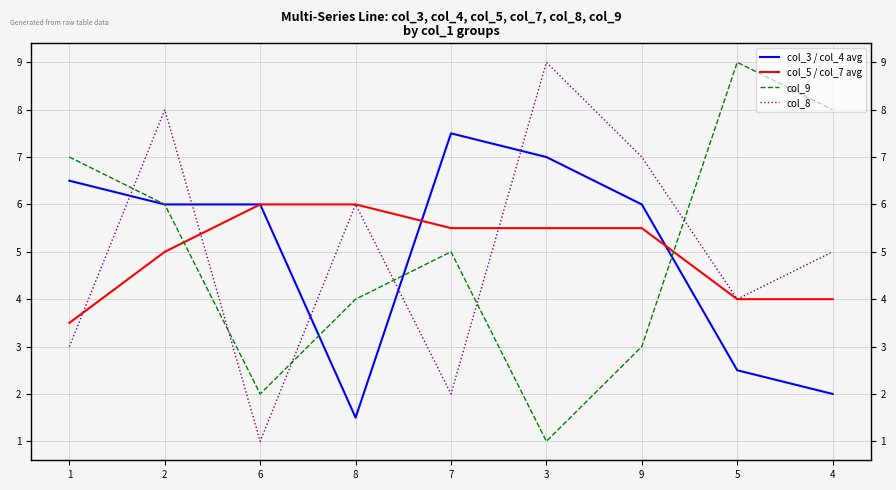

How many data points in col_9 are less than 5?

4